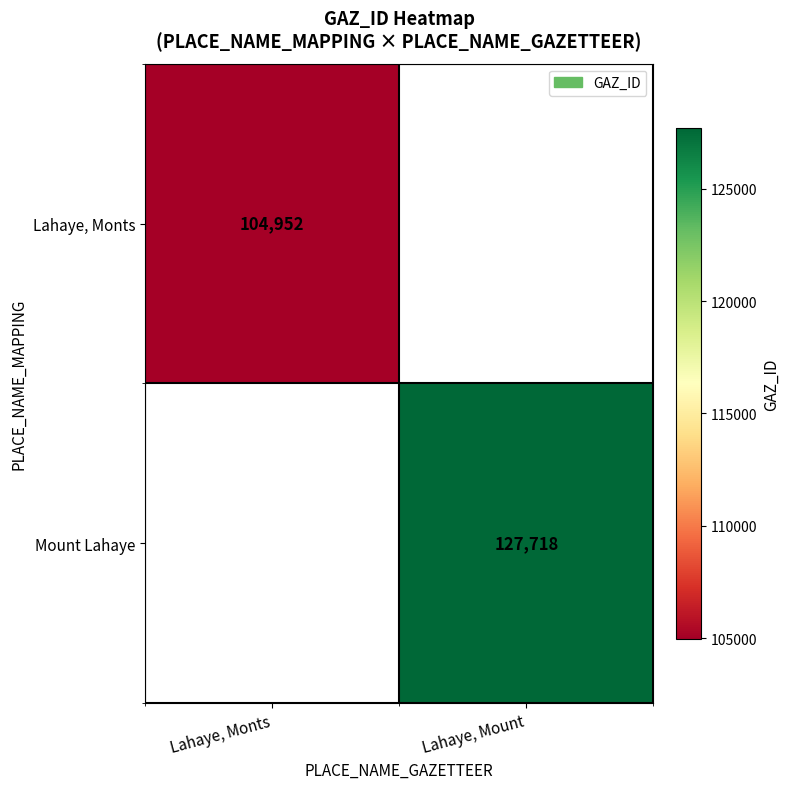

Is it true that Mount Lahaye equals 47773 at Lahaye, Mount?

False